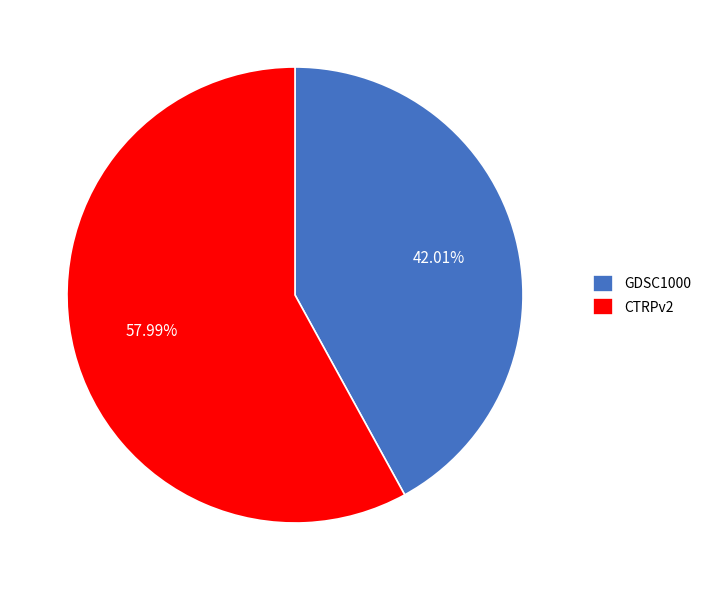

Which category accounts for the majority?

CTRPv2